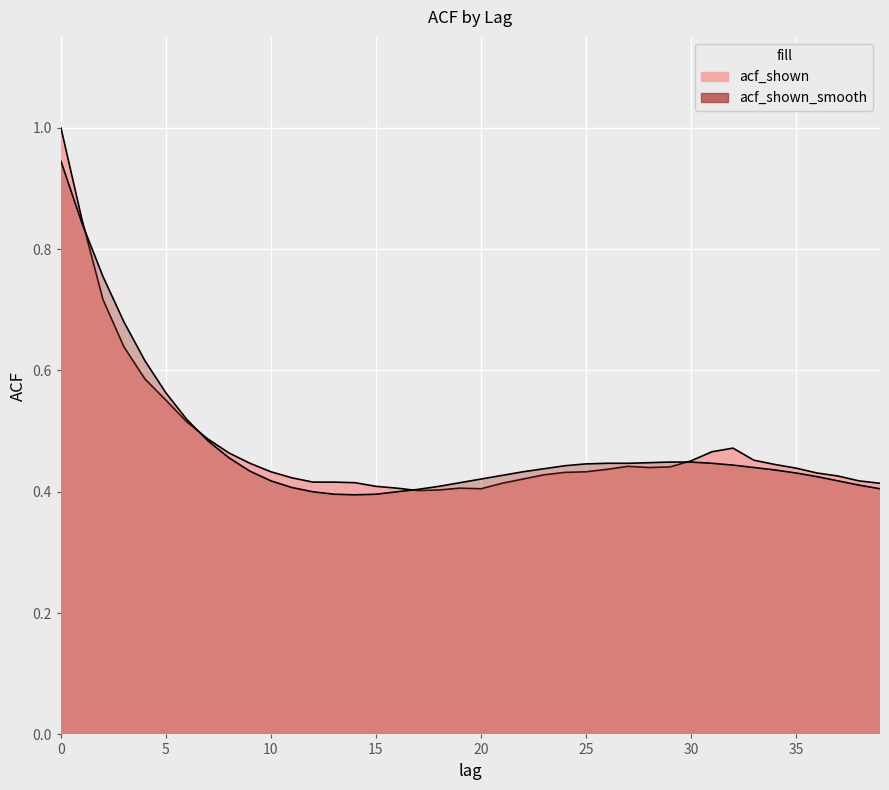

How many lines are shown in the chart?

2